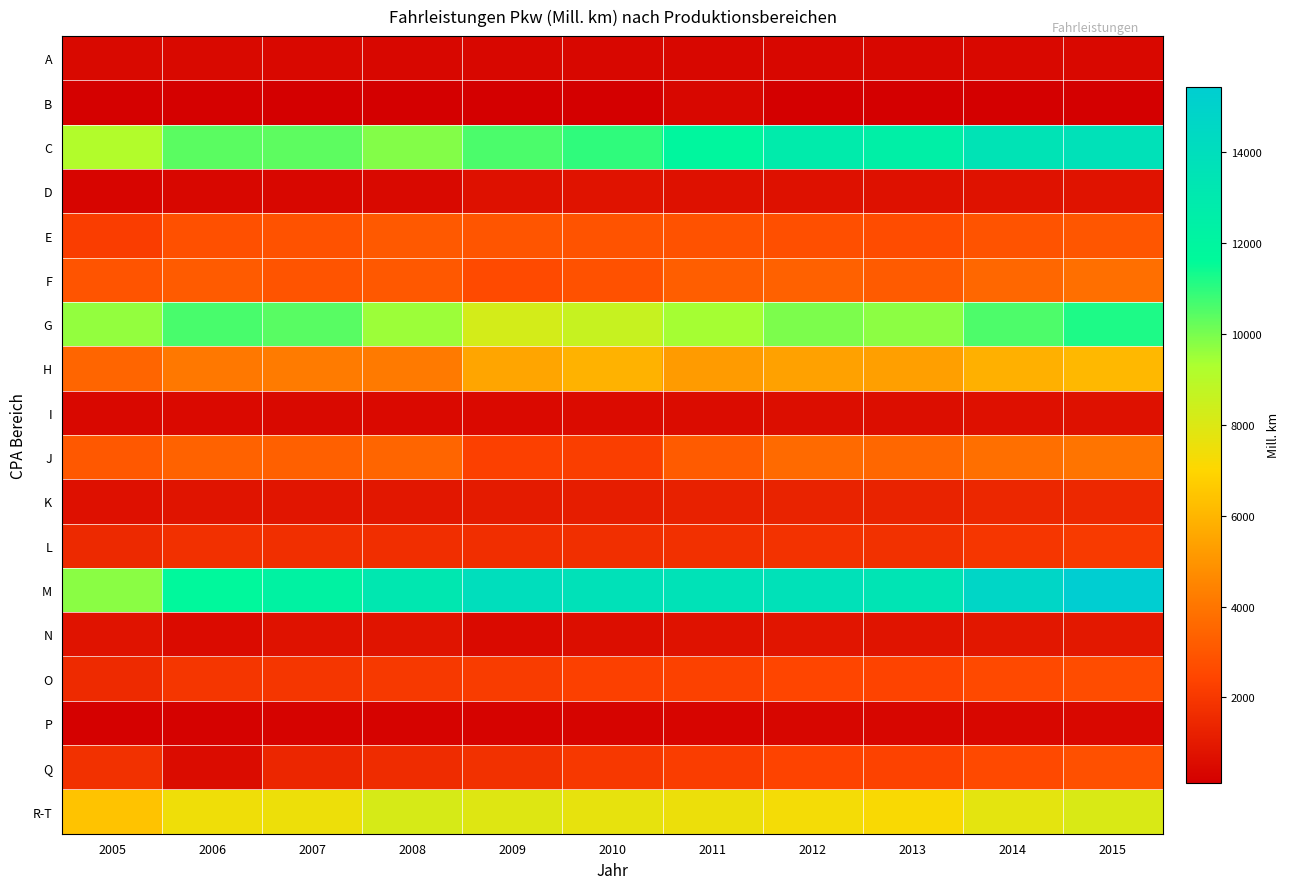

Reading right to left, list all the values displayed in this chart.

A: 2015=410.9	2014=404.6	2013=380.2	2012=388.8	2011=390.6	2010=378.7	2009=363.9	2008=387.3	2007=403.3	2006=444.2	2005=427.1
B: 2015=170.2	2014=162.6	2013=154.2	2012=158.2	2011=368.1	2010=124.5	2009=166.2	2008=164.2	2007=172.4	2006=197.0	2005=192.2
C: 2015=13726.9	2014=13538.4	2013=12492.0	2012=12835.1	2011=11883.7	2010=10951.9	2009=10607.6	2008=9850.2	2007=10368.5	2006=10407.1	2005=9150.5
D: 2015=808.3	2014=774.2	2013=703.1	2012=722.5	2011=707.5	2010=789.5	2009=714.6	2008=428.5	2007=384.0	2006=366.6	2005=322.4
E: 2015=3007.7	2014=2902.1	2013=2691.8	2012=2760.2	2011=2845.7	2010=2875.5	2009=2961.2	2008=3092.9	2007=2847.5	2006=2804.6	2005=2185.9
F: 2015=3772.9	2014=3553.5	2013=3167.9	2012=3337.4	2011=3236.0	2010=2817.2	2009=2629.9	2008=3067.0	2007=2917.3	2006=3151.1	2005=2933.7
G: 2015=11196.4	2014=10574.2	2013=9722.9	2012=9959.2	2011=9410.9	2010=8602.2	2009=8243.1	2008=9515.4	2007=10435.5	2006=10649.1	2005=9633.7
H: 2015=6101.9	2014=5843.2	2013=5319.8	2012=5368.4	2011=5183.5	2010=5906.0	2009=5480.3	2008=4157.2	2007=4163.8	2006=4074.2	2005=3476.6
I: 2015=715.3	2014=673.2	2013=609.0	2012=618.8	2011=561.5	2010=515.8	2009=471.6	2008=469.3	2007=440.0	2006=457.7	2005=413.1
J: 2015=3957.5	2014=3821.5	2013=3548.9	2012=3649.0	2011=3155.9	2010=2204.1	2009=2286.9	2008=3486.2	2007=3311.4	2006=3411.6	2005=3061.8
K: 2015=1491.9	2014=1443.5	2013=1296.6	2012=1319.6	2011=1234.3	2010=1122.9	2009=1024.1	2008=922.0	2007=858.7	2006=828.0	2005=677.8
L: 2015=2085.1	2014=1962.5	2013=1773.1	2012=1809.2	2011=1747.0	2010=1709.5	2009=1692.2	2008=1691.5	2007=1722.8	2006=1756.9	2005=1506.5
M: 2015=15433.2	2014=14714.9	2013=13443.9	2012=13745.8	2011=13665.7	2010=13700.6	2009=13981.5	2008=13164.0	2007=12208.3	2006=11761.2	2005=9764.1
N: 2015=947.7	2014=926.5	2013=840.3	2012=859.5	2011=733.1	2010=628.1	2009=512.7	2008=837.7	2007=774.1	2006=539.4	2005=792.1
O: 2015=2684.3	2014=2586.7	2013=2390.7	2012=2440.4	2011=2324.8	2010=2290.1	2009=2137.6	2008=2067.6	2007=1921.0	2006=1922.7	2005=1549.8
P: 2015=414.8	2014=382.6	2013=339.7	2012=347.8	2011=320.5	2010=297.7	2009=272.4	2008=272.8	2007=251.8	2006=240.0	2005=205.7
Q: 2015=2786.7	2014=2596.2	2013=2349.3	2012=2387.5	2011=2185.7	2010=2011.1	2009=1785.2	2008=1593.5	2007=1421.3	2006=561.1	2005=1798.3
R-T: 2015=8049.0	2014=7751.9	2013=7153.1	2012=7321.1	2011=7512.6	2010=7661.4	2009=7928.1	2008=8152.7	2007=7495.0	2006=7421.6	2005=6411.9